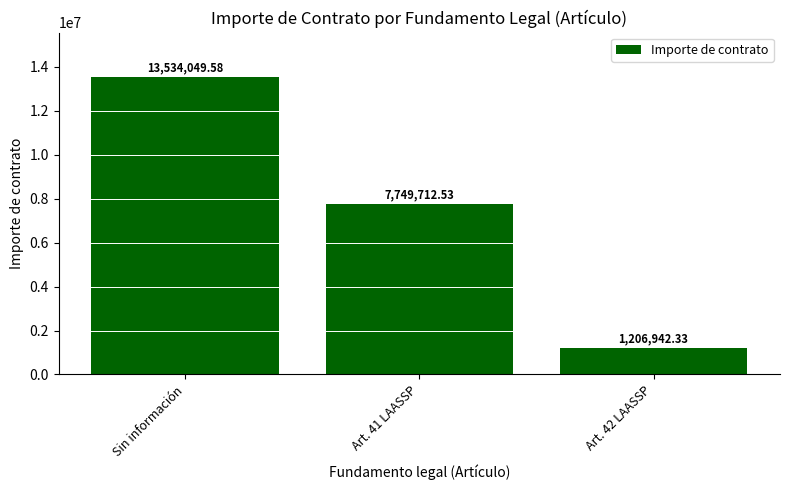

What is the label of the 1st bar from the left?

Sin información